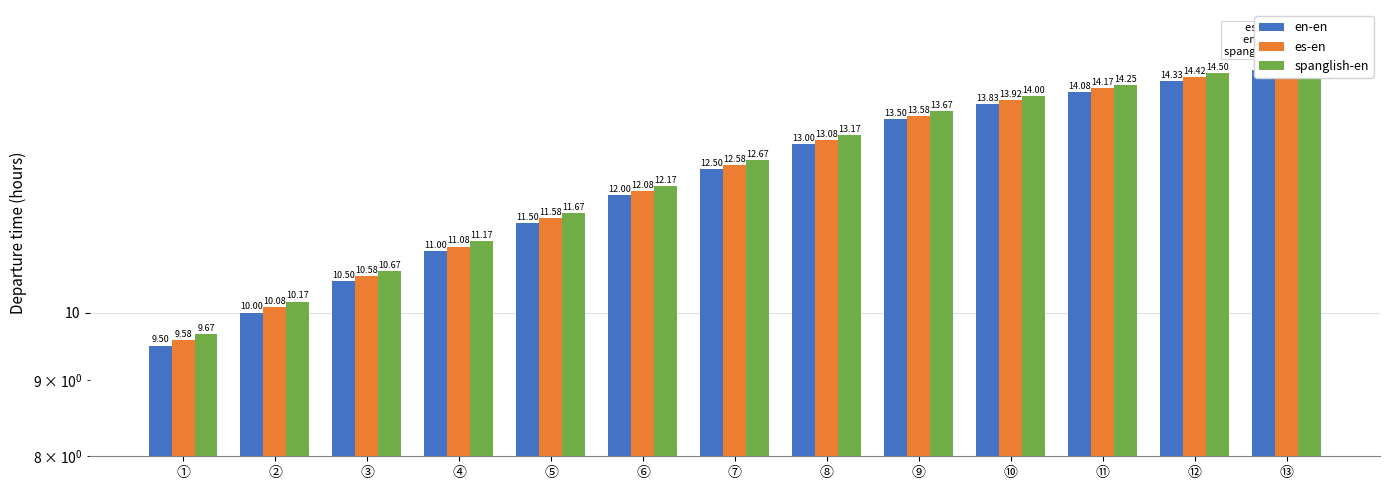

What is the approximate value of es-en at ⑧?

13.1